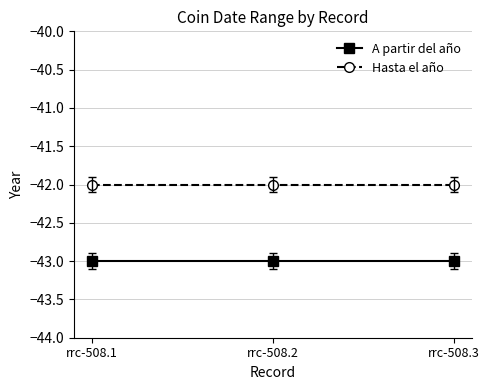

Reading left to right, transcribe all the data shown in this chart.

A partir del año: -43	-43	-43
Hasta el año: -42	-42	-42